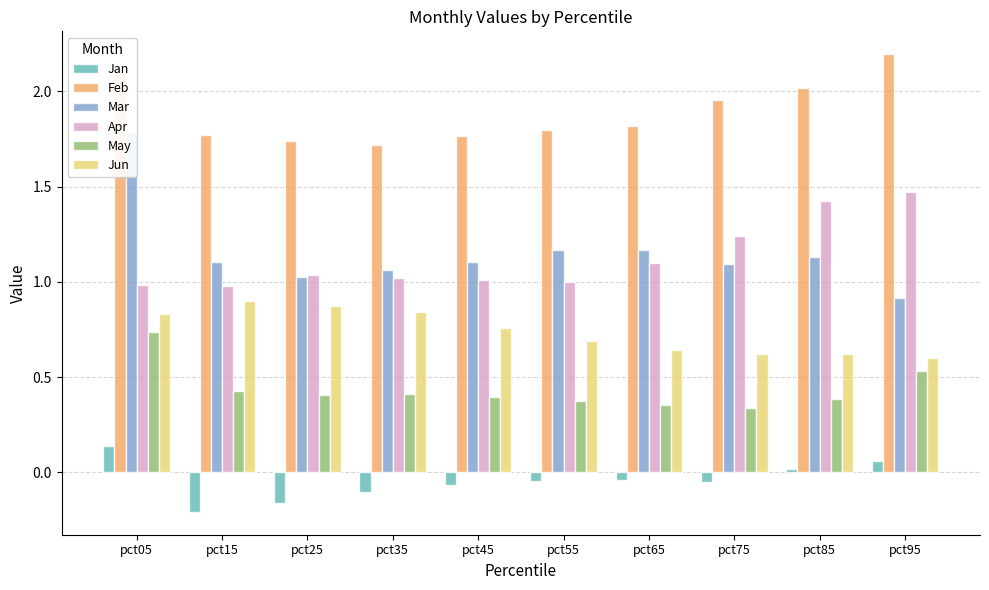

What is the average value of the Apr series?

1.1